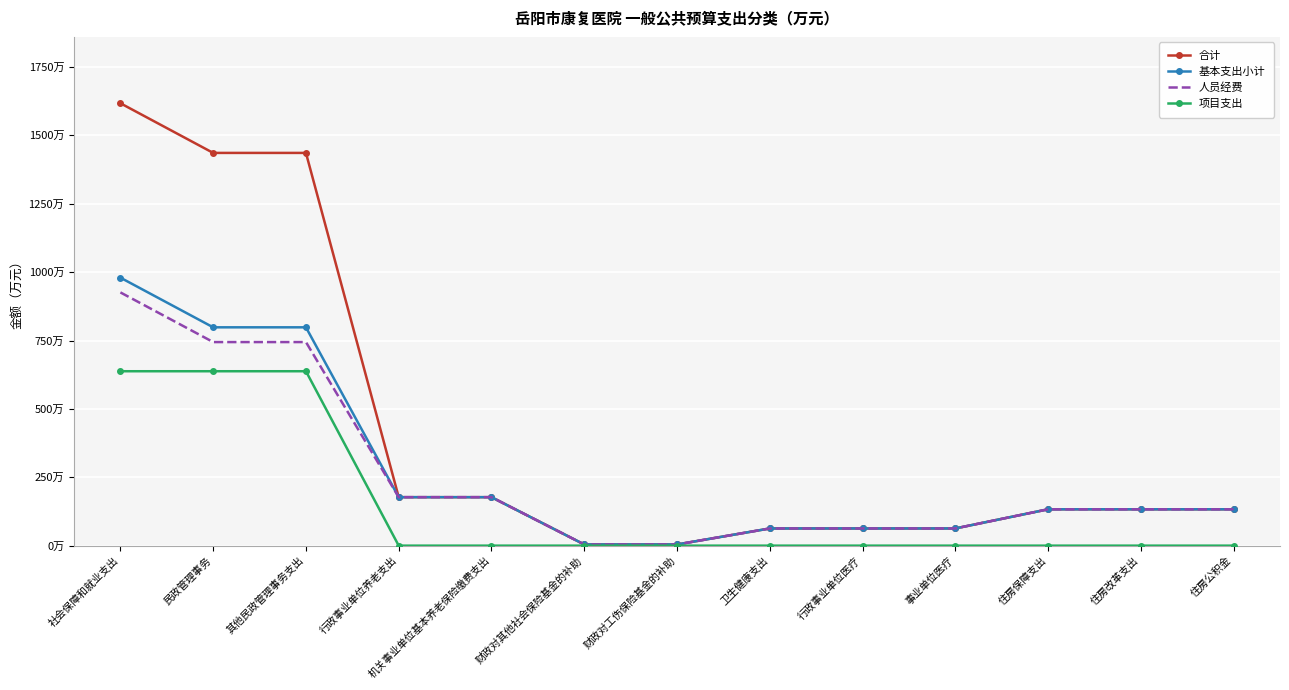

Which series has the largest range (max minus min)?

合计